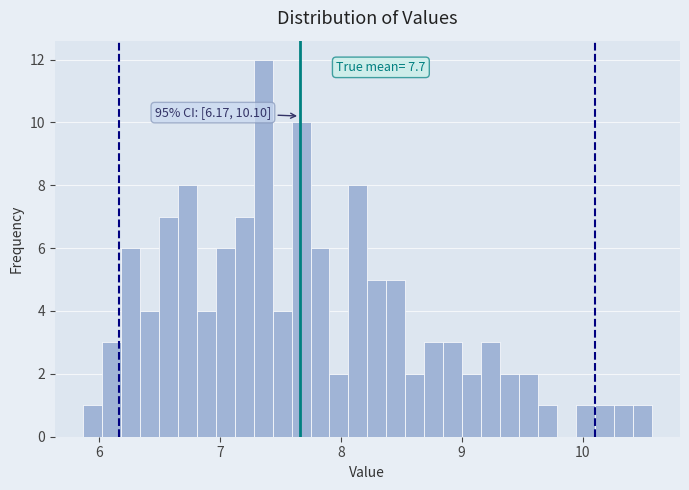

Around what value on the x-axis is the tallest bar? Give the approximate position of its centre, as read against the axis.

7.4